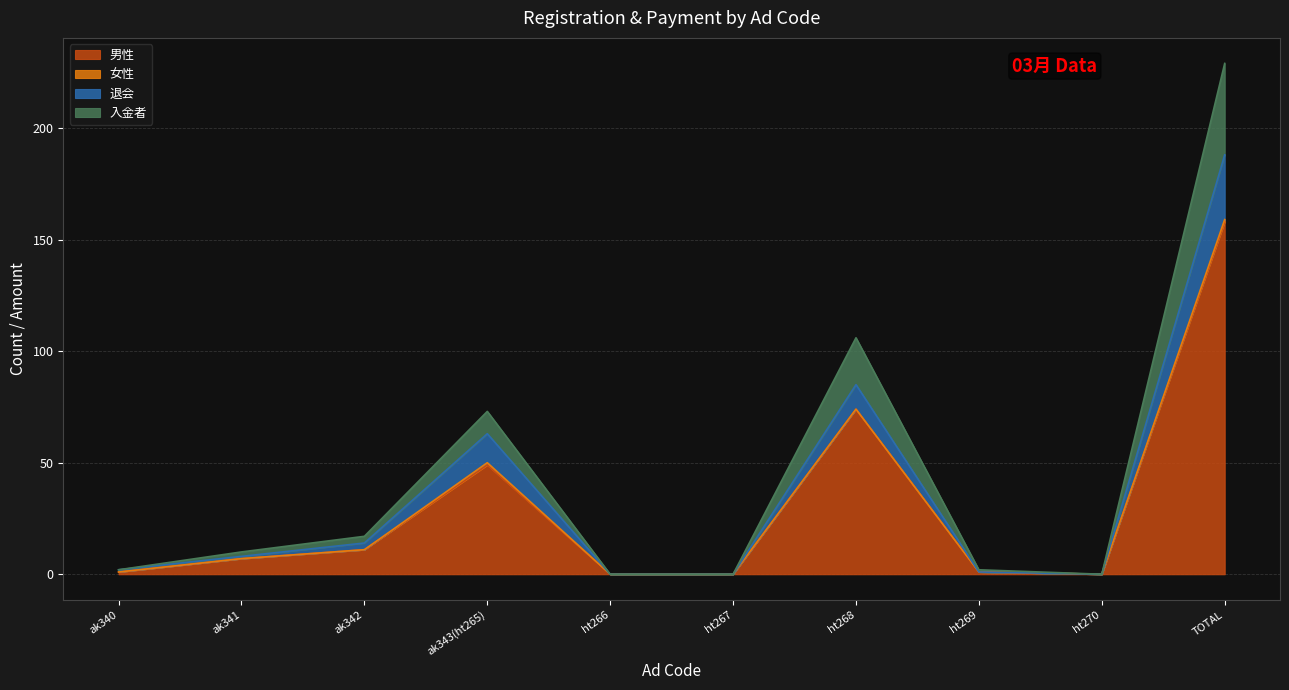

True or false: 男性 and 退会 cross at least once.

False